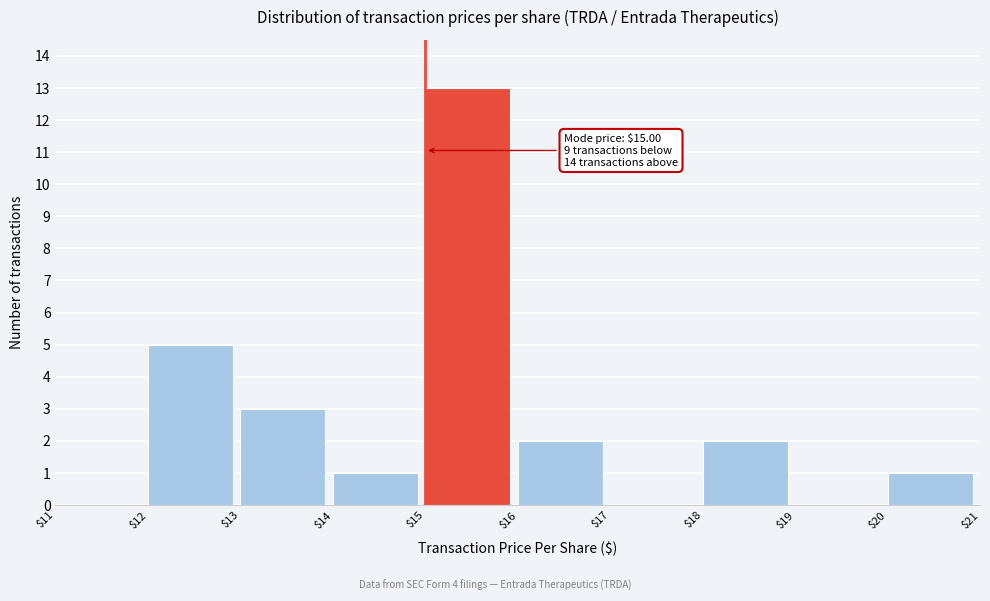

Over which range of the x-axis is the bar tallest?

$15 to $16